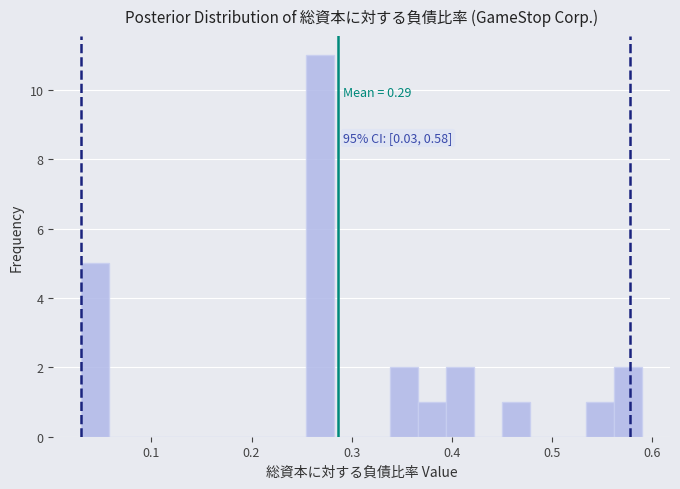

Read against the x-axis, roughly where is the centre of the tallest bar?

0.27